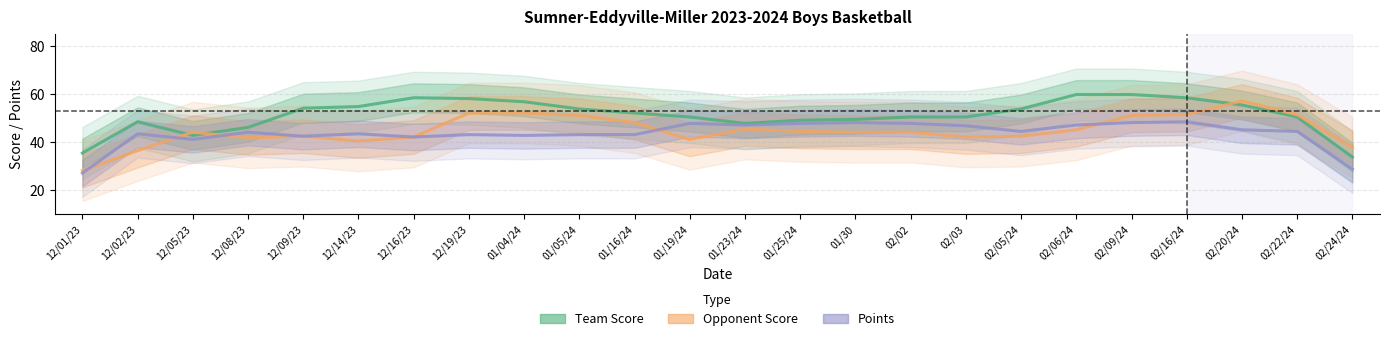

True or false: Opponent Score has a value of 44.0 at 02/02.

True